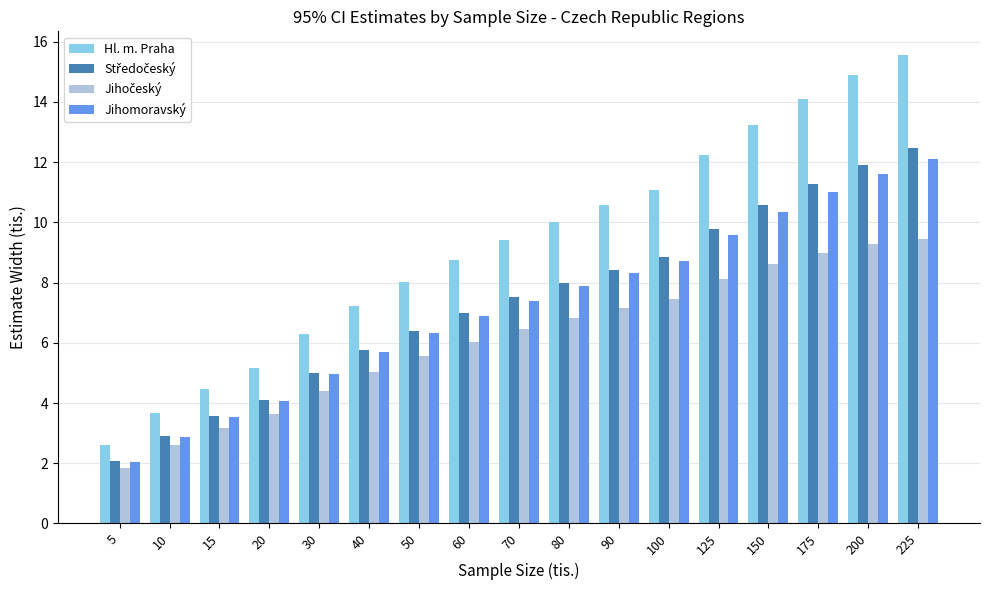

Which series has the largest total across all categories?

Hl. m. Praha